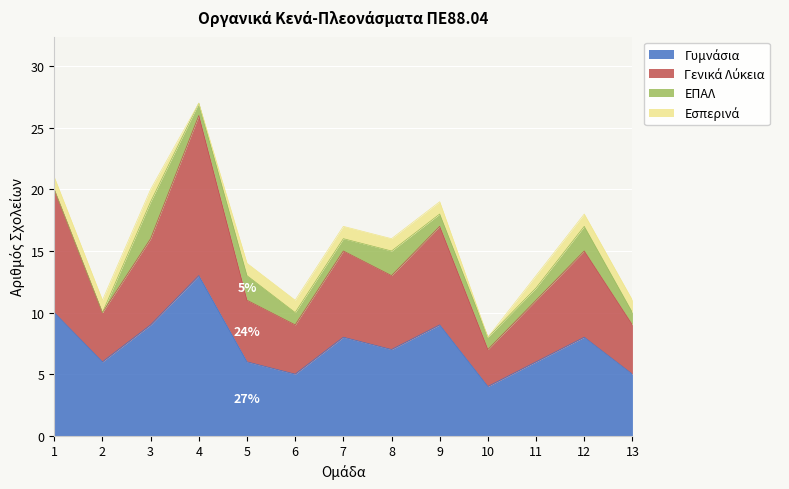

How many interior local valleys does the Γυμνάσια series have?

4